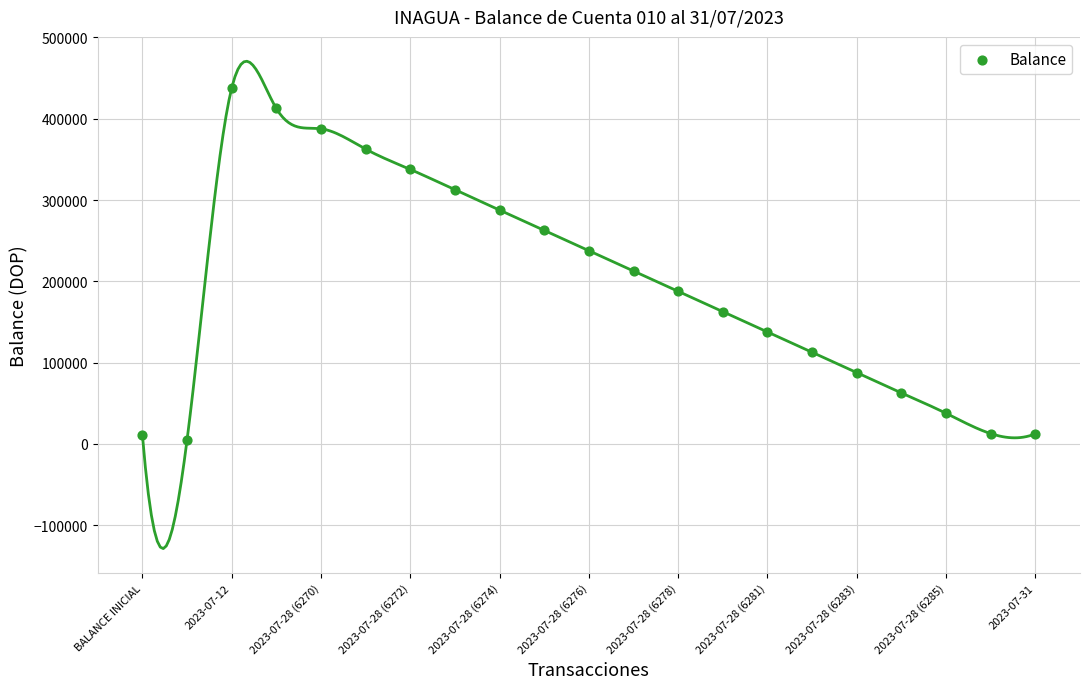

What Y value in the scatter plot is closest to 221168?

212690.2